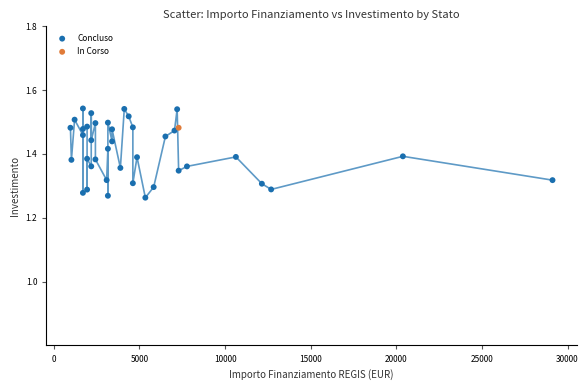

What are all the series names shown in the legend?

Concluso, In Corso